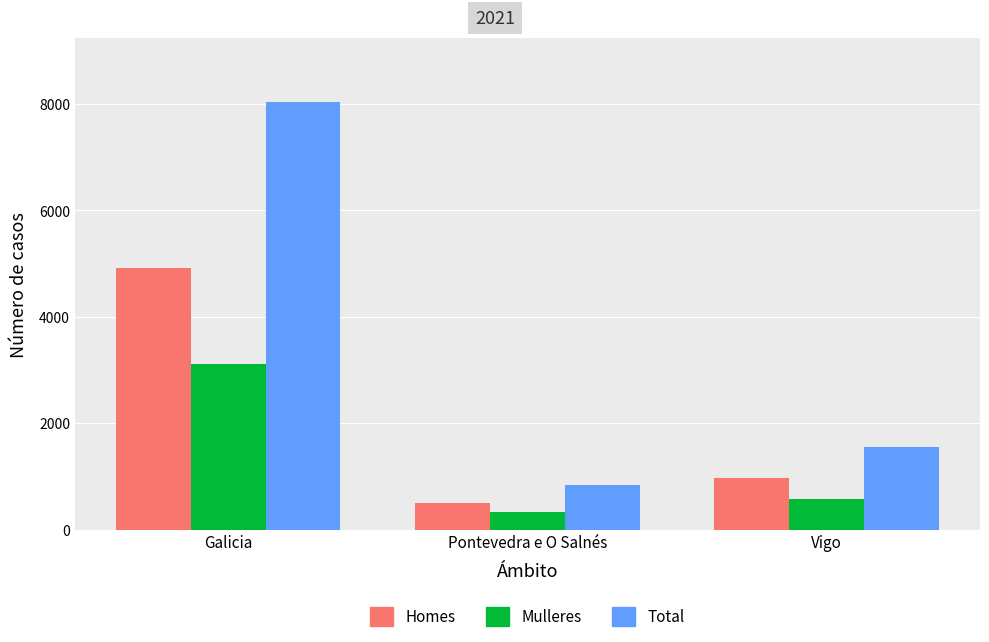

List the series in order of their peak value, highest first.

Total, Homes, Mulleres